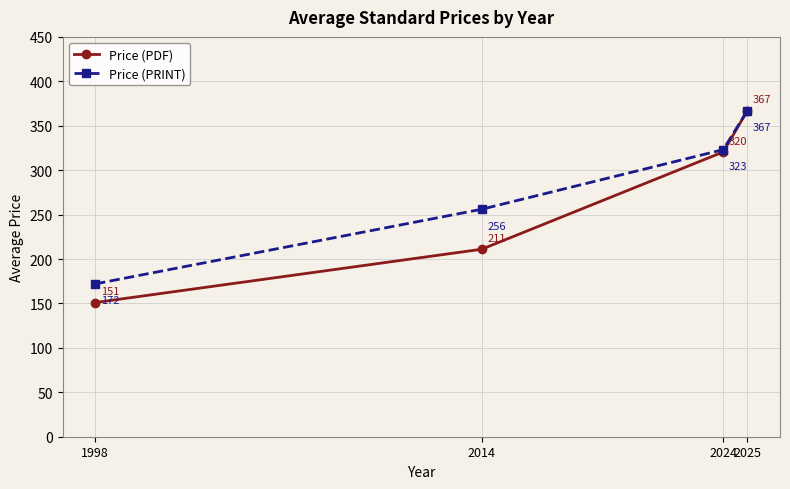

The Price (PRINT) series shows 403.8 at 2014. True or false?

False